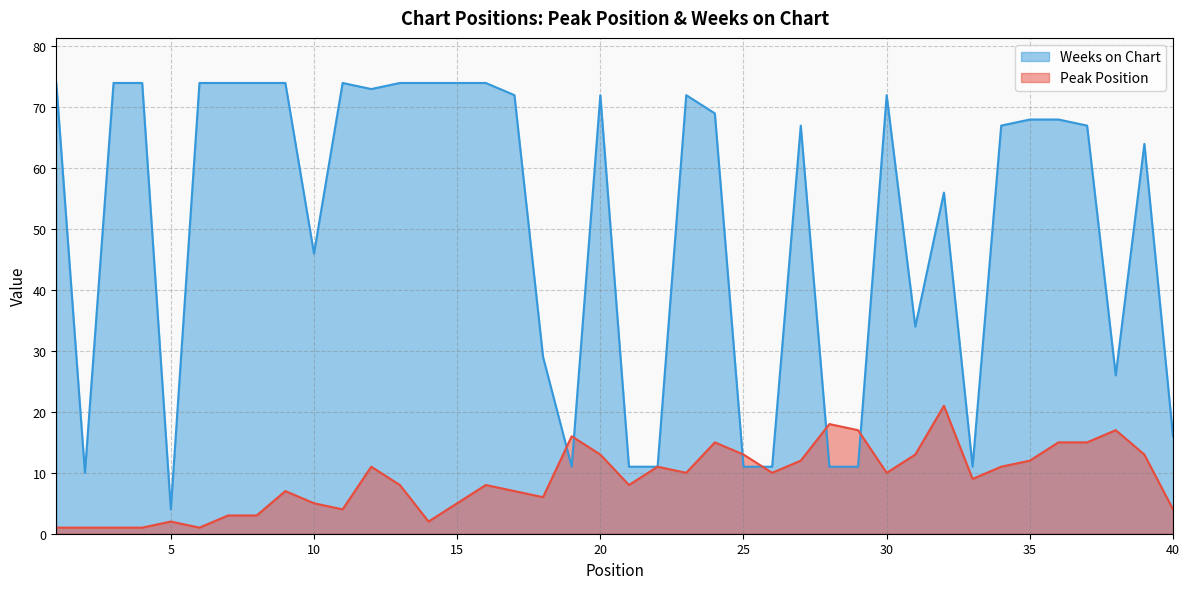

At how many categories does at least one series exceed 4?

39